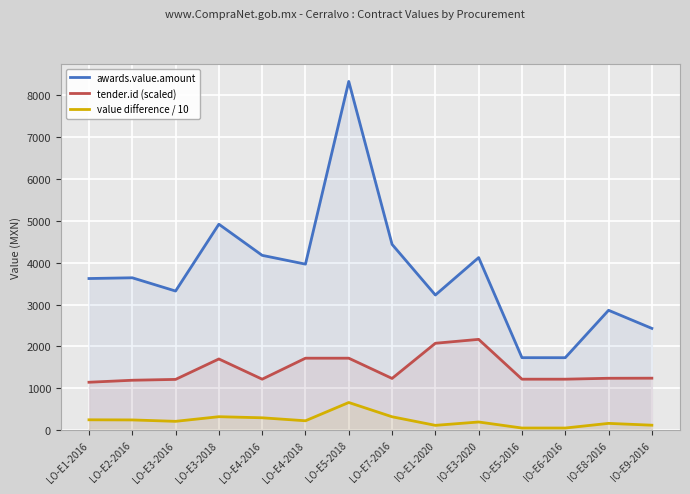

What is the label of the 14th point from the right?

LO-E1-2016